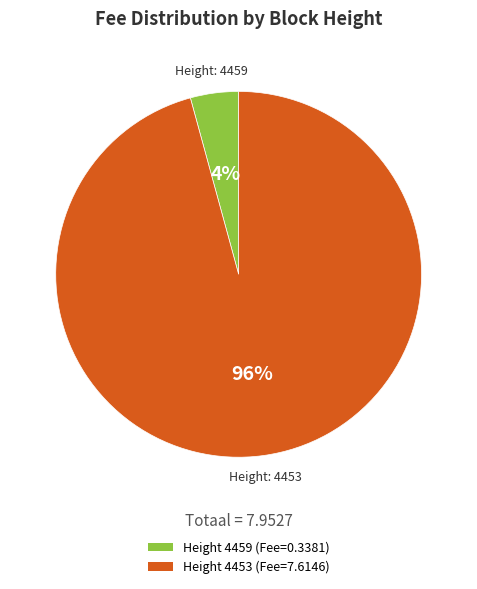

To the nearest percent, what is the average slice percentage?

50%